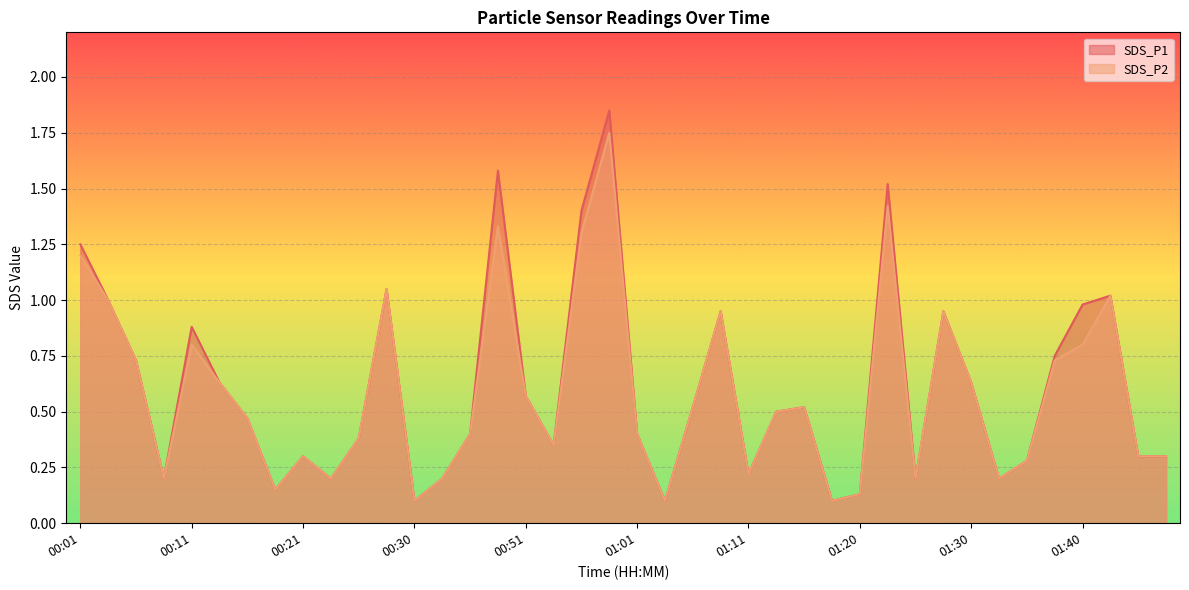

What are all the series names shown in the legend?

SDS_P1, SDS_P2